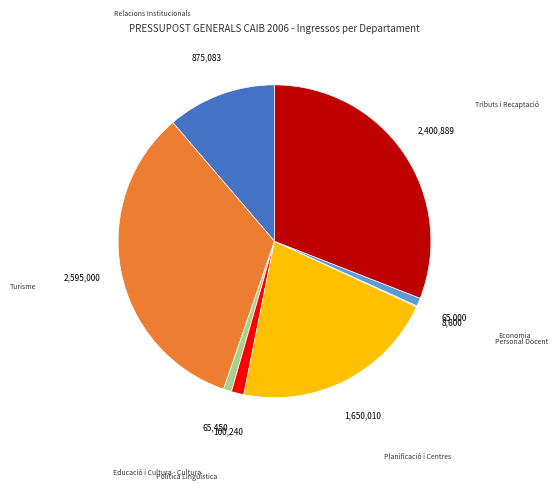

Does Planificació i Centres represent more than half of the total?

No